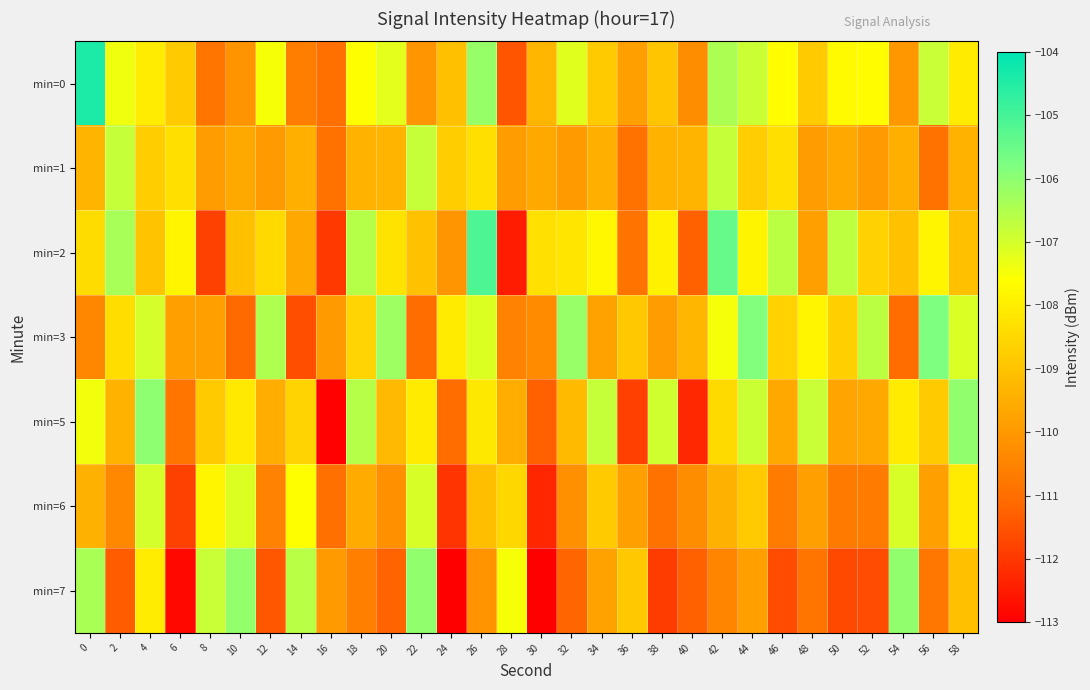

Rank the series by their maximum value, from lowest to highest.

min=6, min=1, min=7, min=5, min=3, min=2, min=0